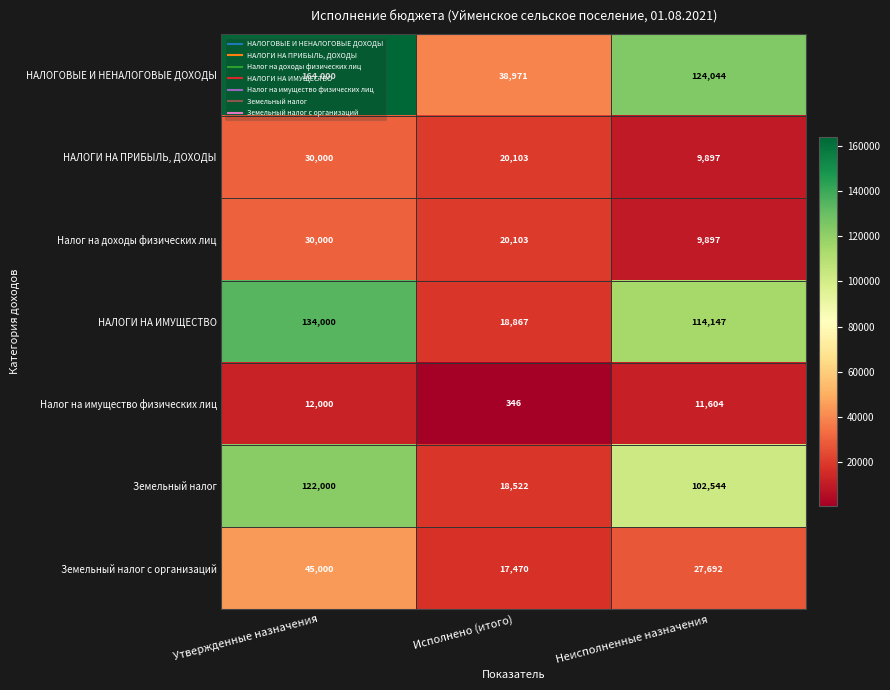

What is the total value across all series at Утвержденные назначения?

537000